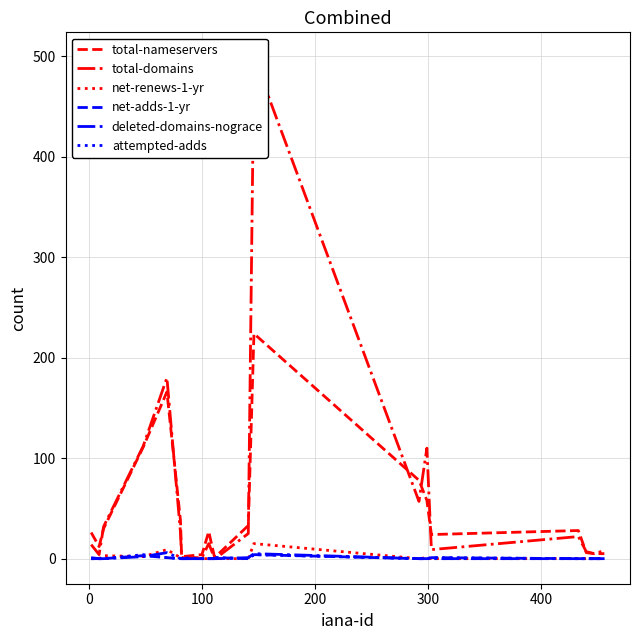

After their last crossing, which series has the higher values: net-renews-1-yr or deleted-domains-nograce?

net-renews-1-yr